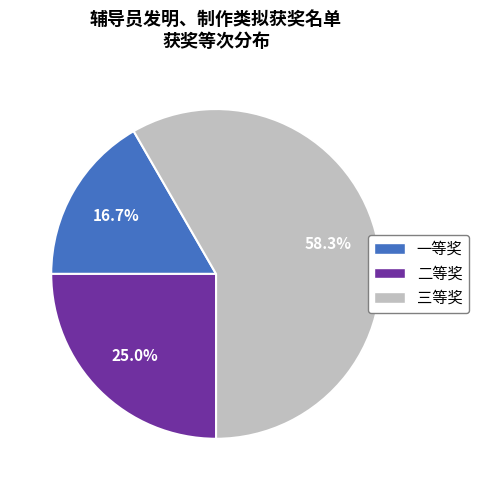

Rank the categories by value from lowest to highest.

一等奖, 二等奖, 三等奖